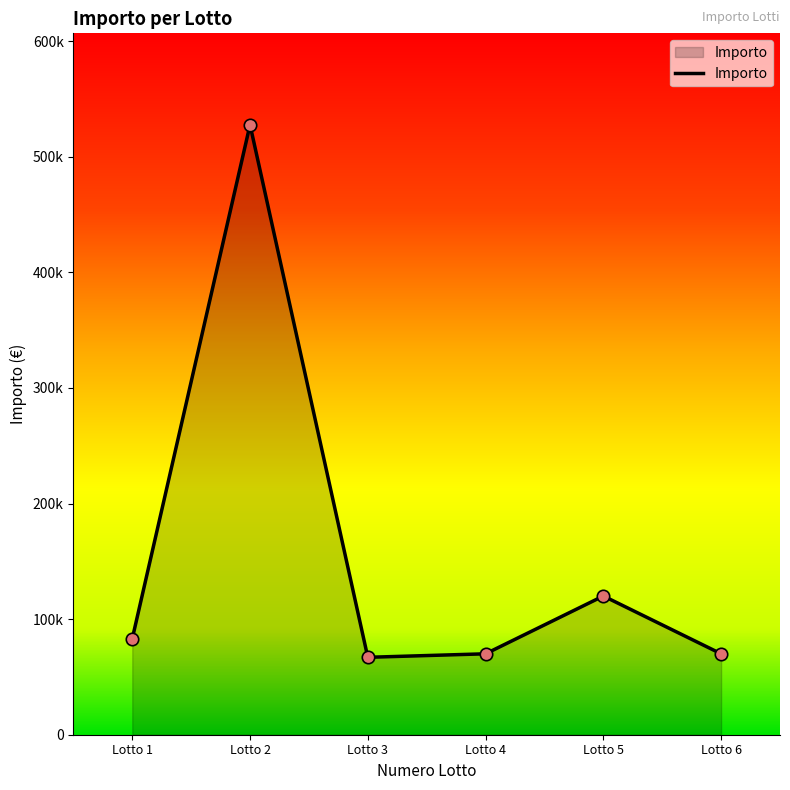

Approximately how many times larger is the value at Lotto 6 compared to Lotto 2?

0.1